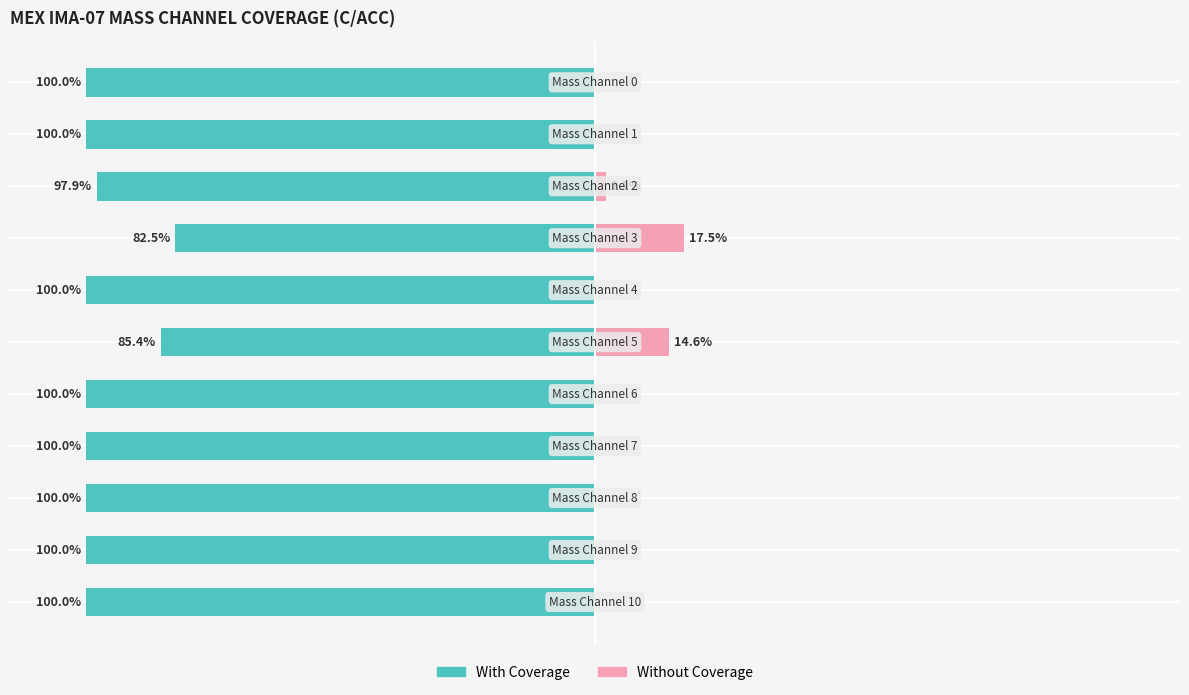

What is the average value of the Without Coverage series?

3.1